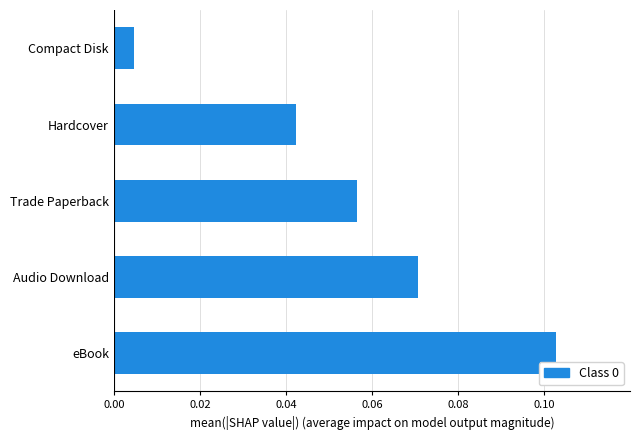

List the labels in order of value, smallest first.

Compact Disk, Hardcover, Trade Paperback, Audio Download, eBook